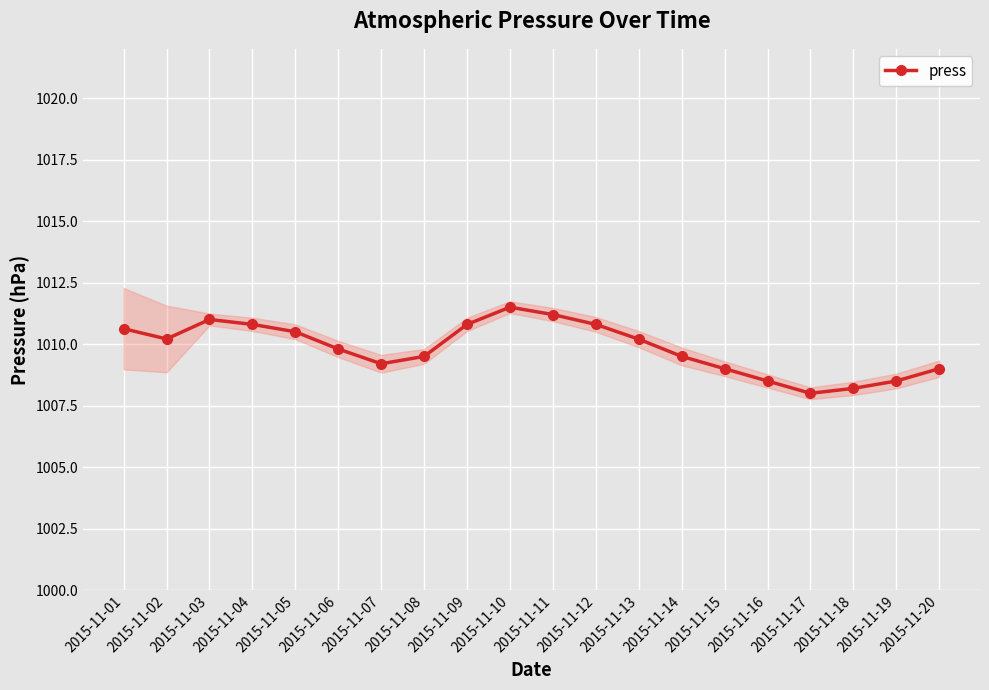

Reading left to right, list all the values displayed in this chart.

1010.6	1010.2	1011.0	1010.8	1010.5	1009.8	1009.2	1009.5	1010.8	1011.5	1011.2	1010.8	1010.2	1009.5	1009.0	1008.5	1008.0	1008.2	1008.5	1009.0